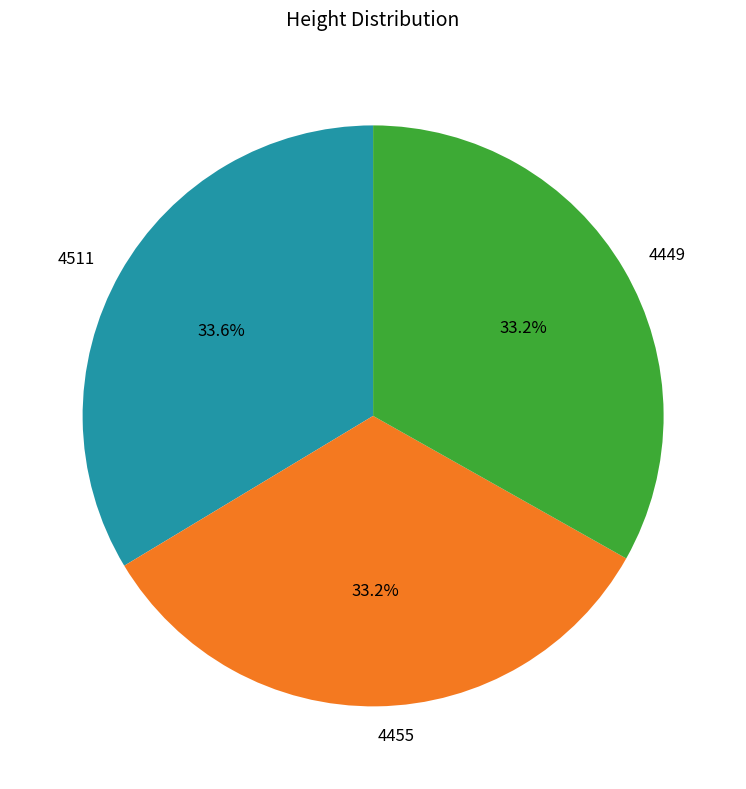

To the nearest percent, what percentage of the pie is 4449?

33%